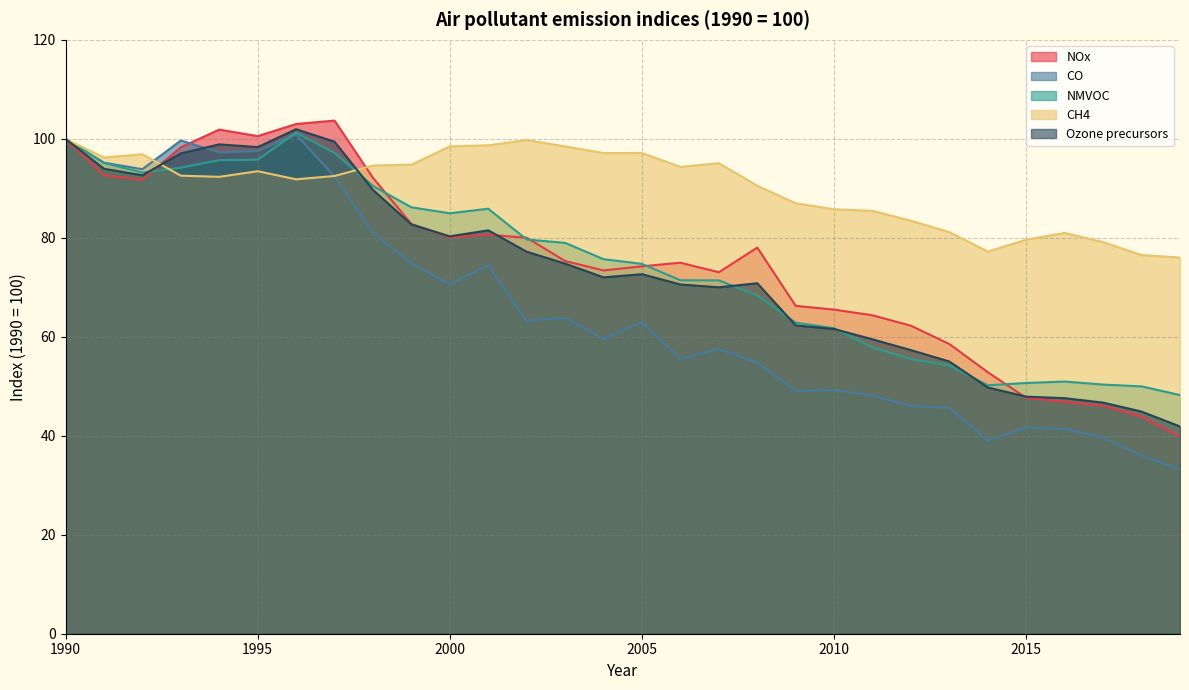

What is the spread (max minus min) of values at 1993?

7.1